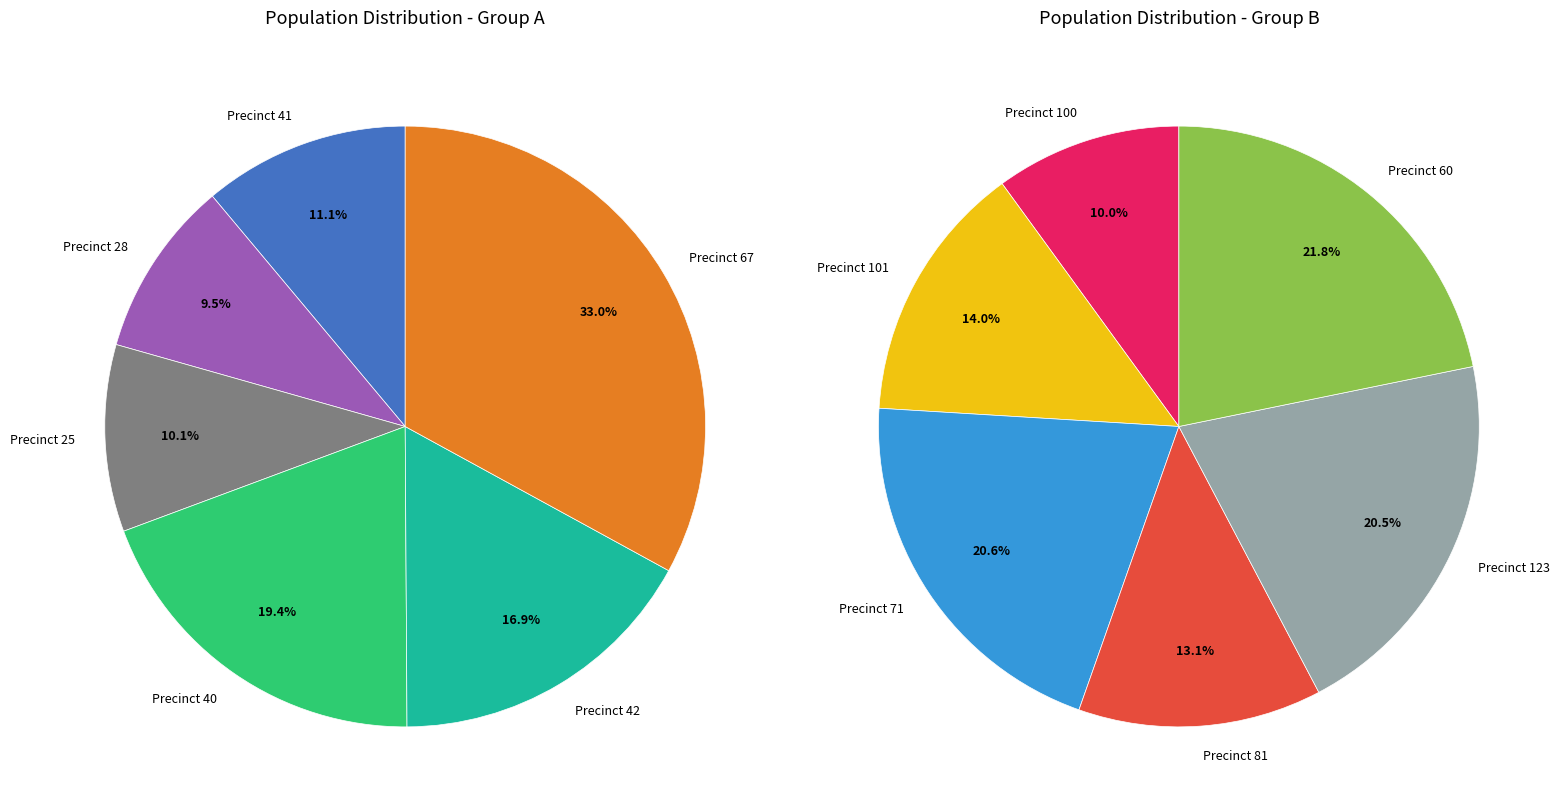

Is there a majority slice in this chart?

No